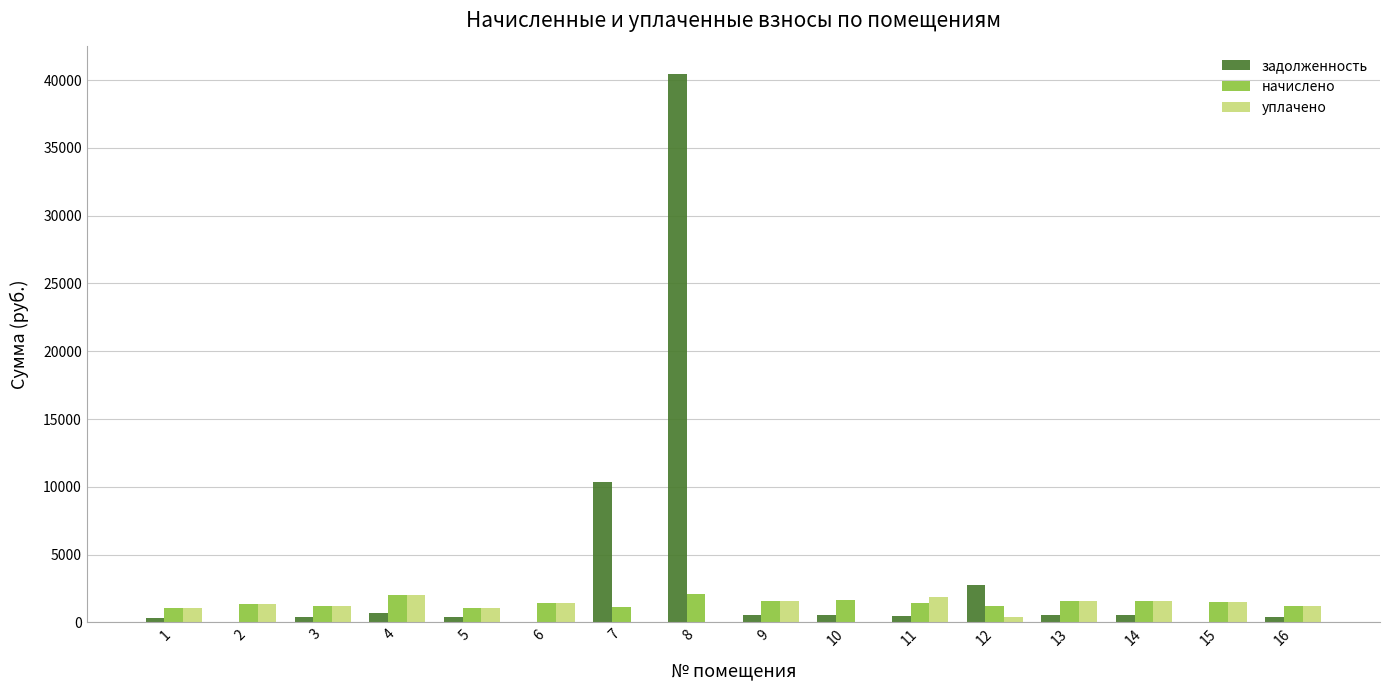

What is the sum of all задолженность values?

58385.0